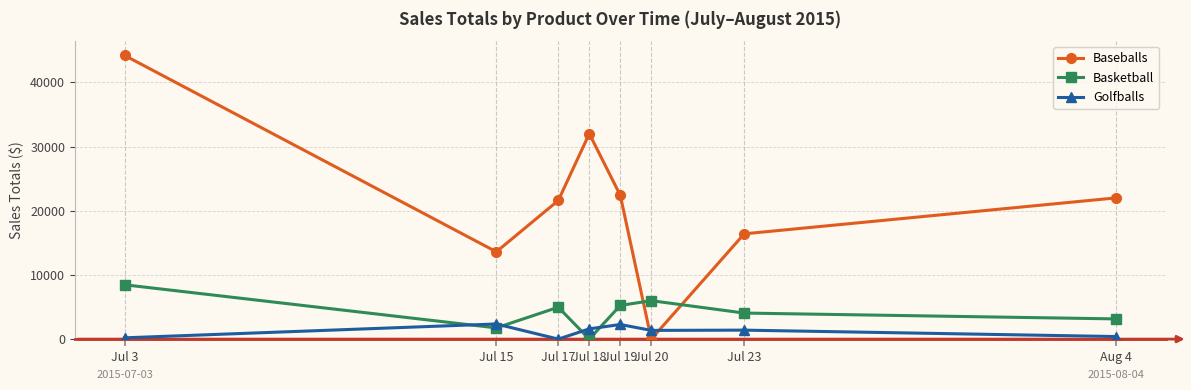

Count the number of data series in this chart.

3